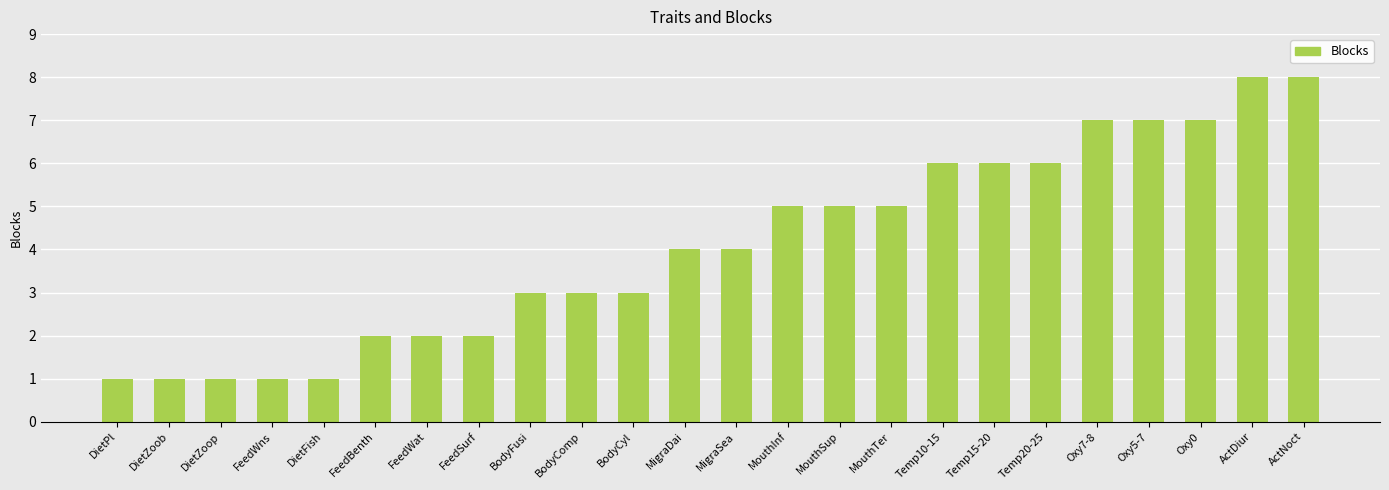

Reading right to left, list all the values displayed in this chart.

ActNoct=8	ActDiur=8	Oxy0=7	Oxy5-7=7	Oxy7-8=7	Temp20-25=6	Temp15-20=6	Temp10-15=6	MouthTer=5	MouthSup=5	MouthInf=5	MigraSea=4	MigraDai=4	BodyCyl=3	BodyComp=3	BodyFusi=3	FeedSurf=2	FeedWat=2	FeedBenth=2	DietFish=1	FeedWns=1	DietZoop=1	DietZoob=1	DietPl=1